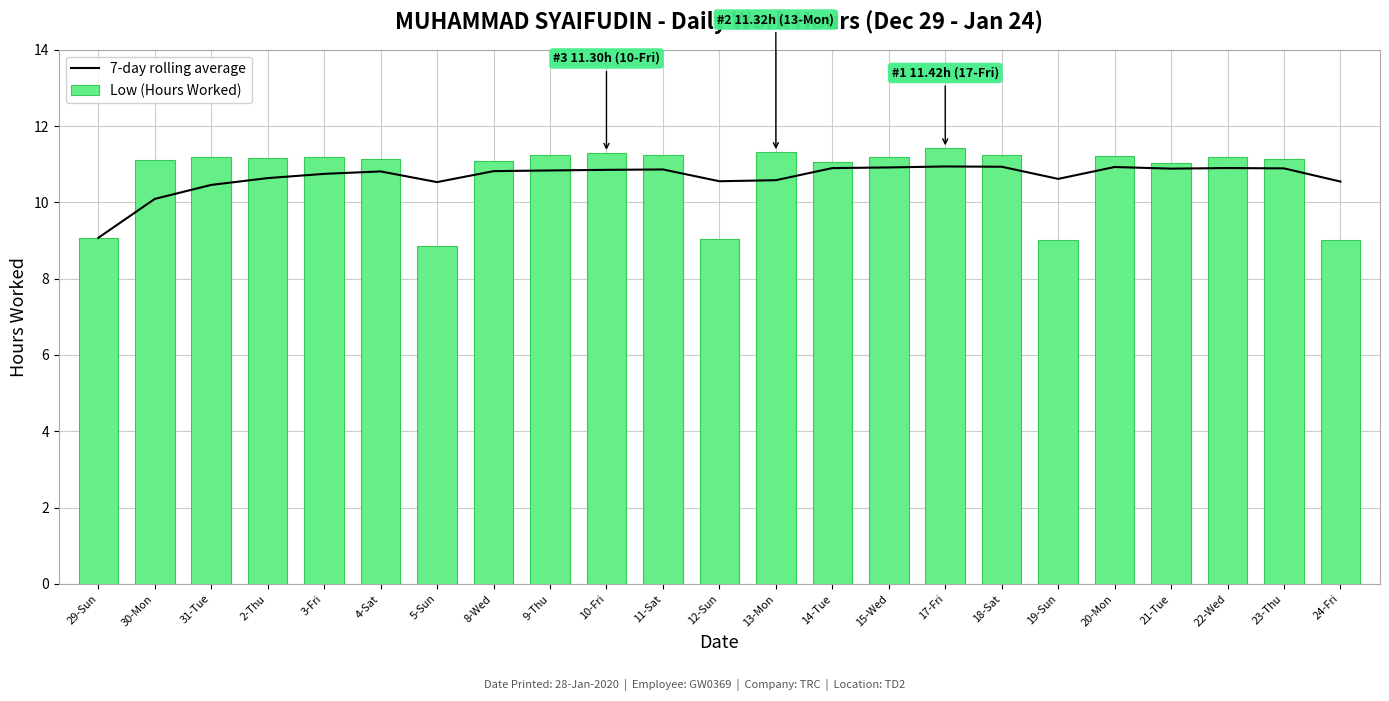

What is the total value across all series at 22-Wed?

22.1